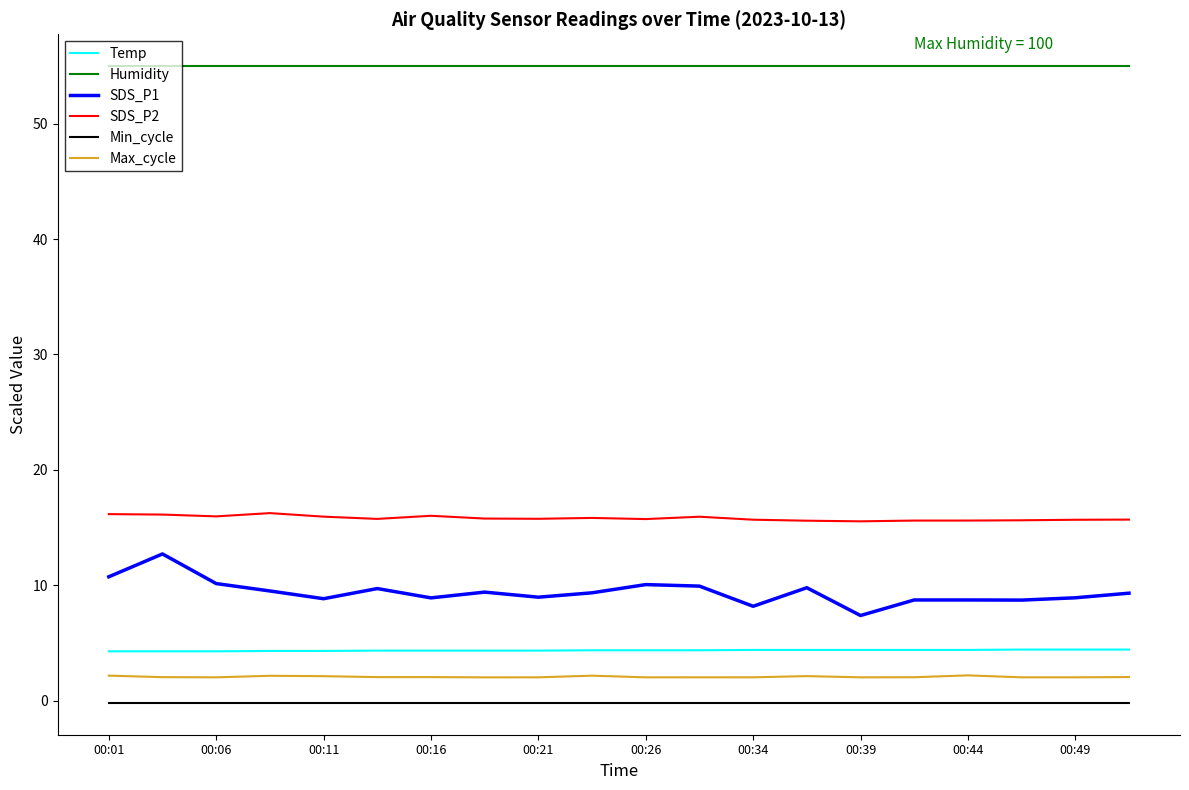

Is this an area chart (filled region under the line)?

No